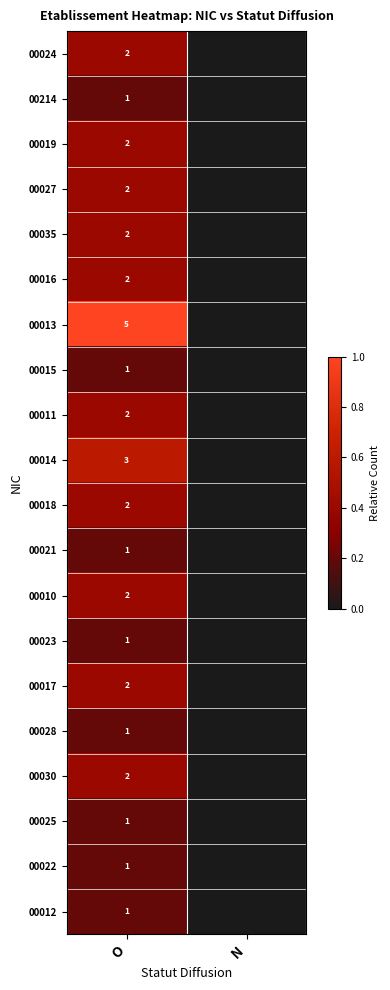

True or false: 00024 has a value of 3 at O.

False